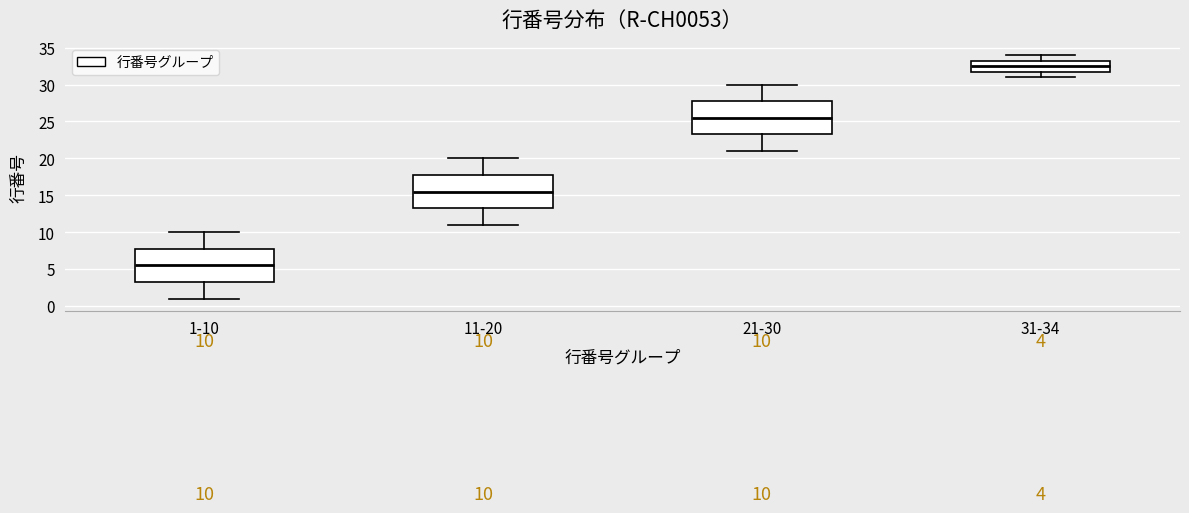

Which box has the highest median line?

31-34